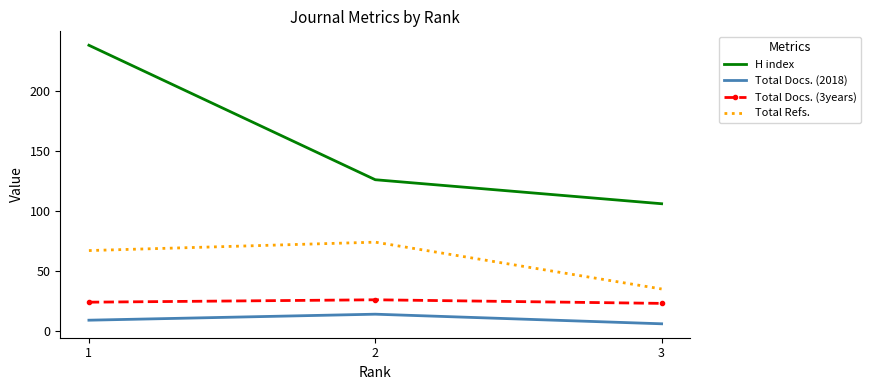

What is the smallest value displayed?

6